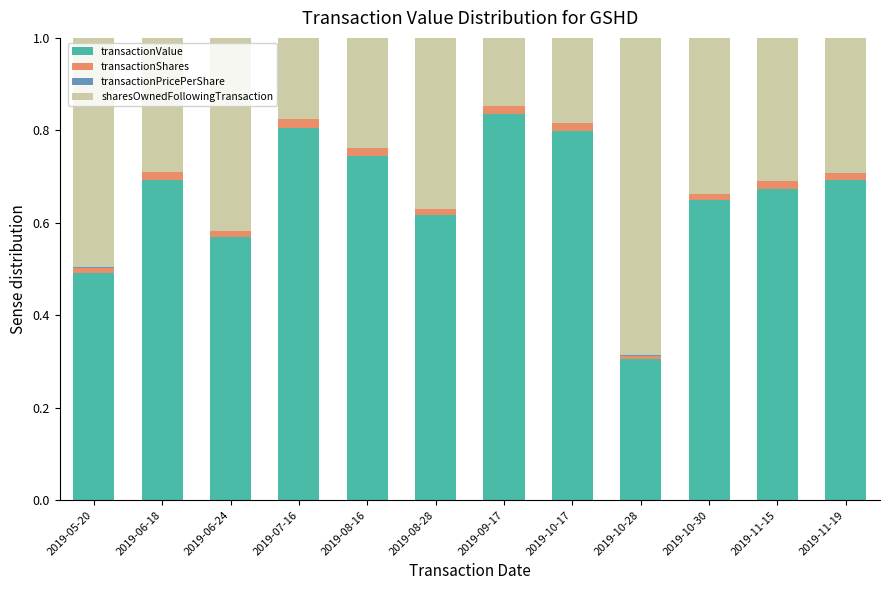

What is the sum of all transactionValue values?

7.9